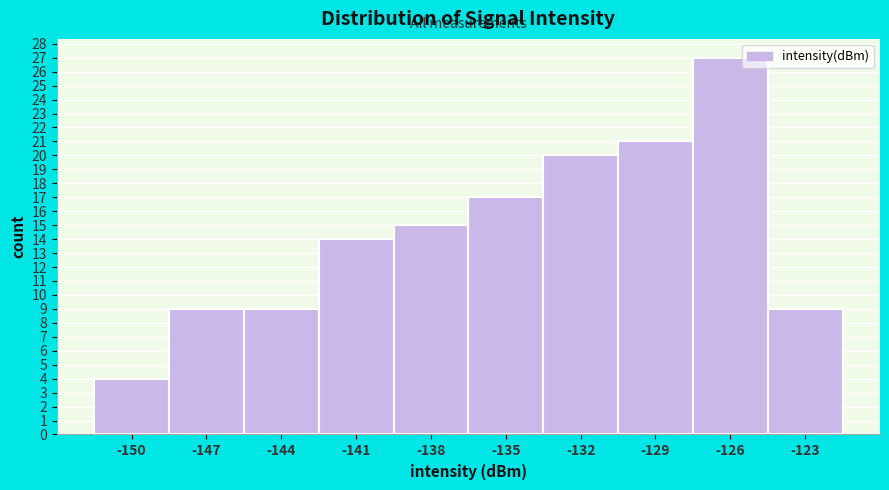

Reading left to right, transcribe all the data shown in this chart.

4	9	9	14	15	17	20	21	27	9